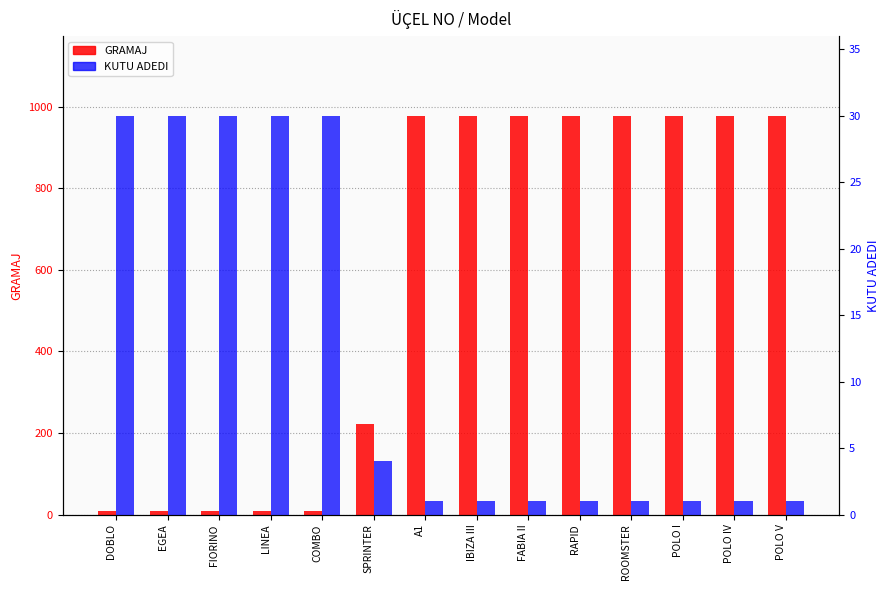

How many bars are there in each group?

2